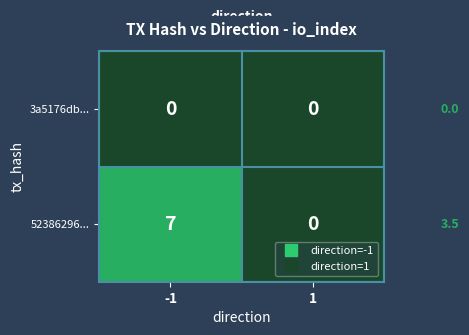

At which category does the chart reach its peak across all series?

-1